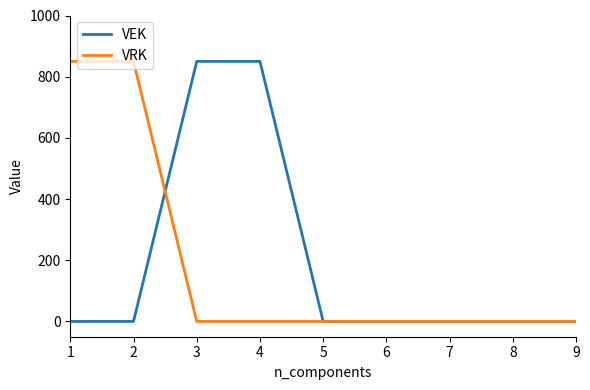

Where do VEK and VRK first cross each other?

2 and 3